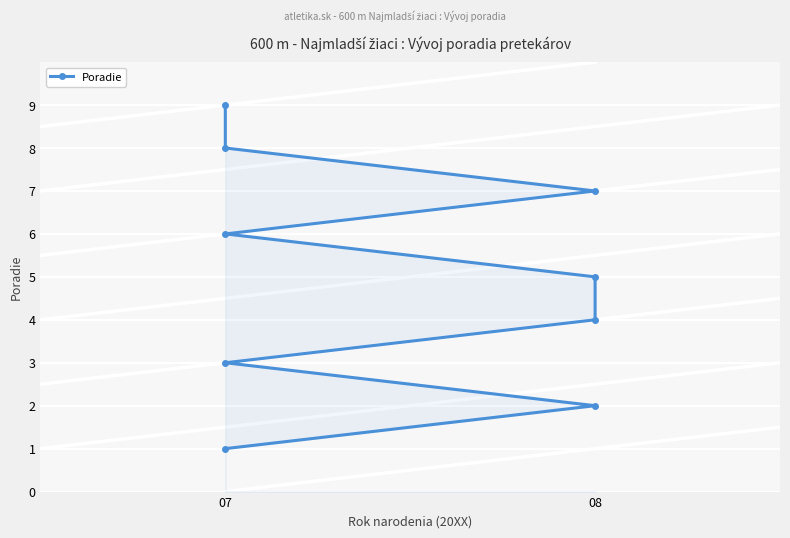

At which category does the chart reach its minimum across all series?

07